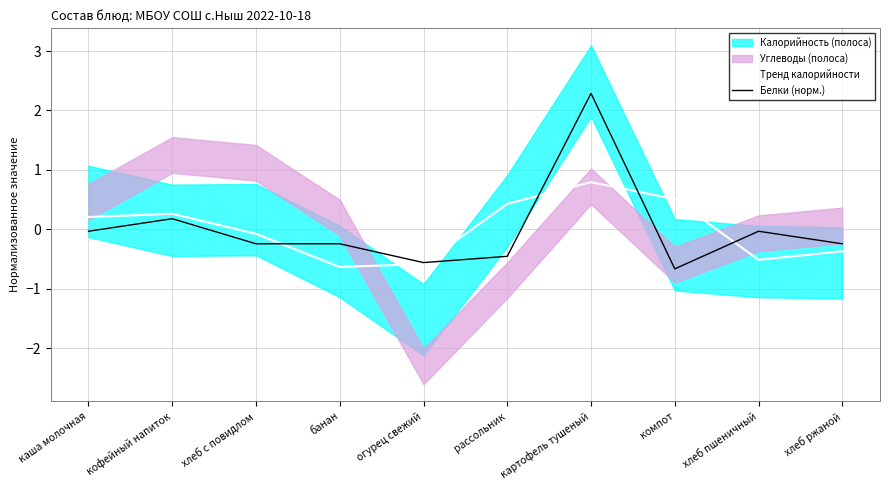

Which category has the highest value in the Тренд калорийности series?

картофель тушеный